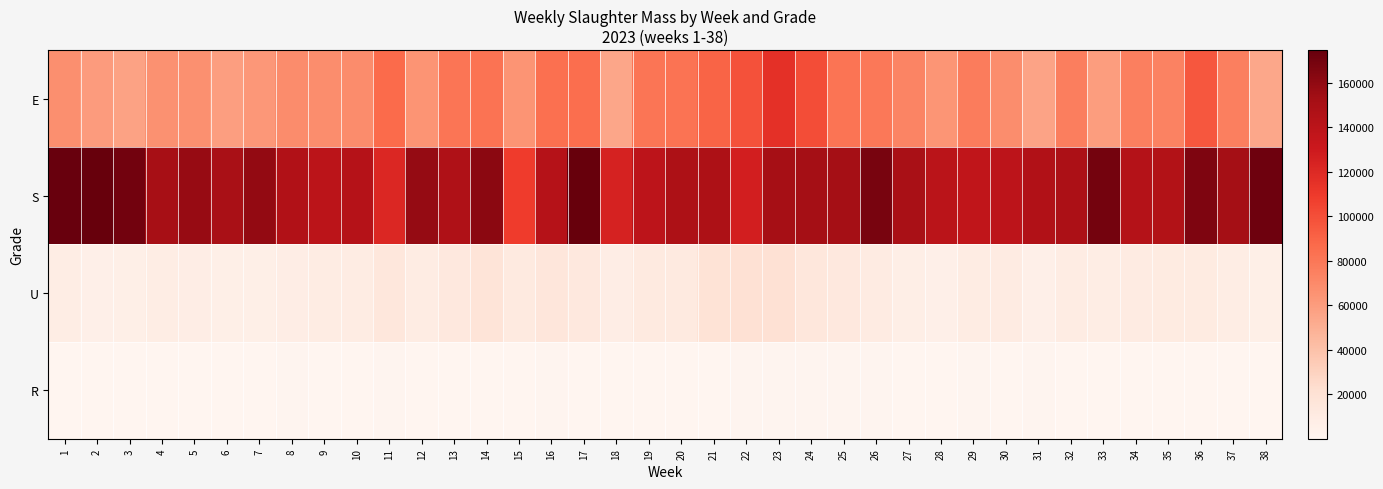

Reading right to left, what are all the values shown in this chart?

E: 38=54223	37=75252	36=95645	35=74018	34=75777	33=59665	32=76162	31=56261	30=67820	29=77711	28=64084	27=72971	26=79396	25=81593	24=100818	23=115678	22=98410	21=89608	20=82052	19=80671	18=55359	17=85347	16=83478	15=64393	14=82287	13=81041	12=64272	11=86137	10=68581	9=67726	8=68623	7=62200	6=59223	5=66470	4=66062	3=56821	2=60475	1=67372
S: 38=171790	37=152466	36=166280	35=145081	34=143966	33=169654	32=148245	31=145995	30=139286	29=136848	28=140094	27=149819	26=168332	25=152390	24=152857	23=151819	22=126908	21=148057	20=147655	19=139147	18=124681	17=174765	16=142733	15=109053	14=161577	13=146786	12=158331	11=121004	10=142711	9=139298	8=145794	7=158844	6=149851	5=157080	4=151417	3=170473	2=174375	1=173852
U: 38=6559	37=8477	36=10866	35=10372	34=10321	33=8432	32=9388	31=6178	30=9858	29=9380	28=6053	27=7047	26=9661	25=13283	24=15088	23=19890	22=20251	21=18903	20=11542	19=11570	18=8208	17=13700	16=15152	15=11402	14=17656	13=13202	12=9237	11=14493	10=9554	9=9437	8=8175	7=6793	6=6302	5=8198	4=8842	3=6285	2=5655	1=8515
R: 38=112	37=105	36=616	35=778	34=761	33=325	32=200	31=828	30=704	29=1007	28=100	27=106	26=1084	25=857	24=1147	23=1091	22=1423	21=753	20=112	19=316	18=668	17=448	16=965	15=450	14=562	13=761	12=535	11=1070	10=317	9=422	8=1114	7=108	6=500	5=534	4=721	3=279	2=112	1=536